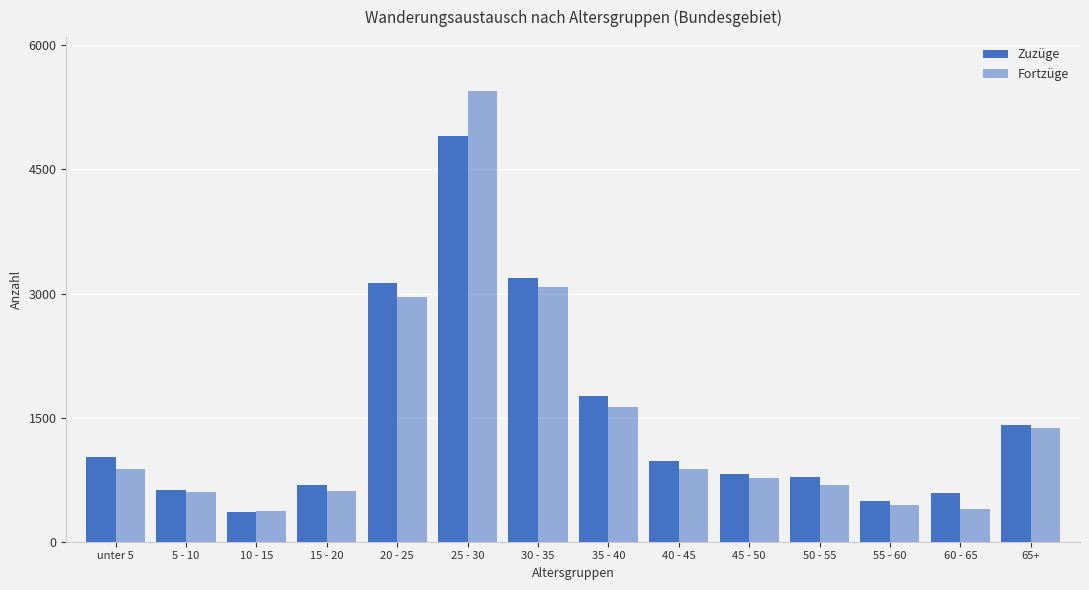

Are the bars horizontal?

No